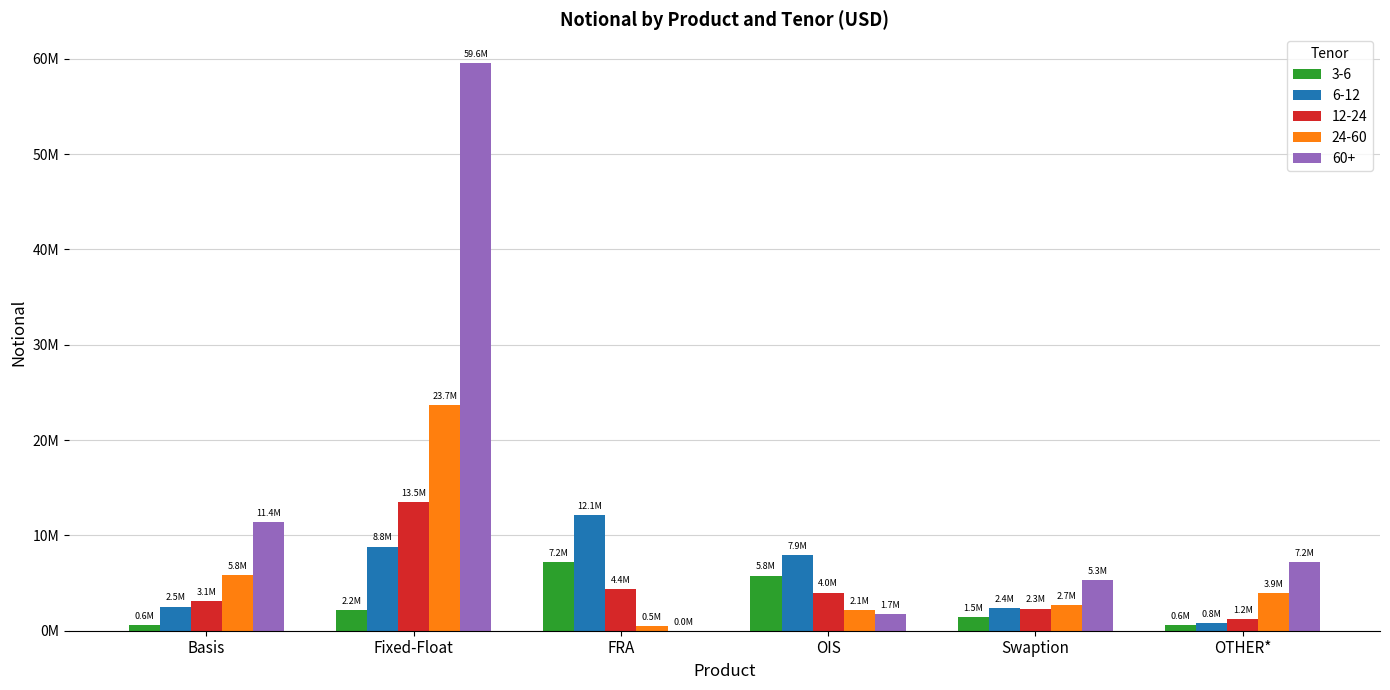

At which category is the sum across all series the highest?

Fixed-Float